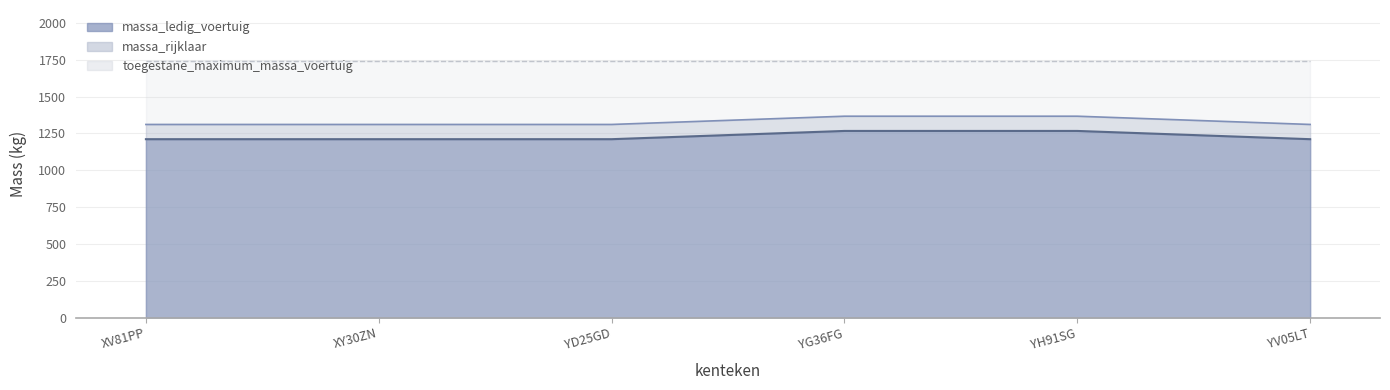

True or false: massa_ledig_voertuig has a value of 1769 at XV81PP.

False